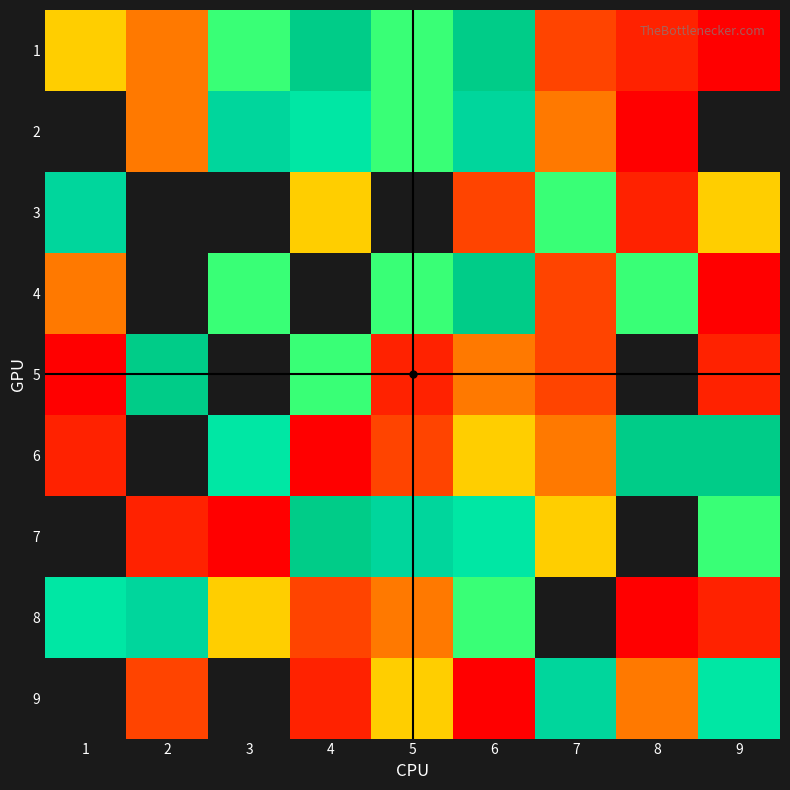

What is the smallest value displayed?

1.0